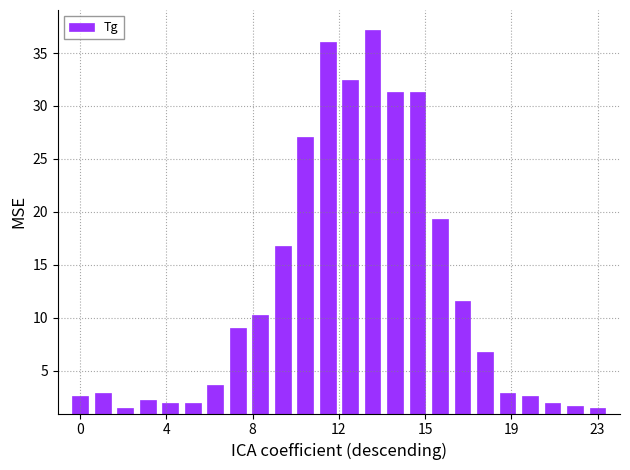

What is the value of the 16th bar from the left?

31.4